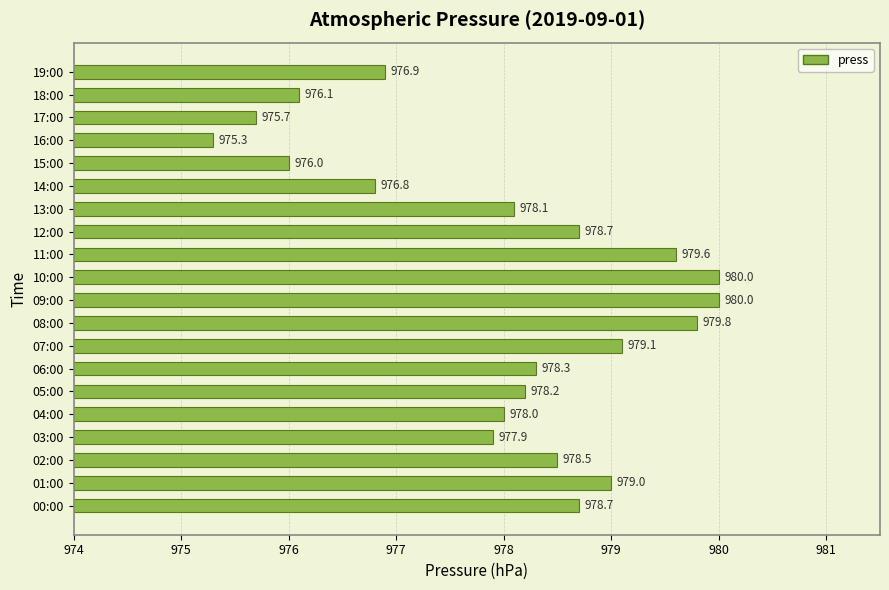

Which has a higher value, 03:00 or 13:00?

13:00